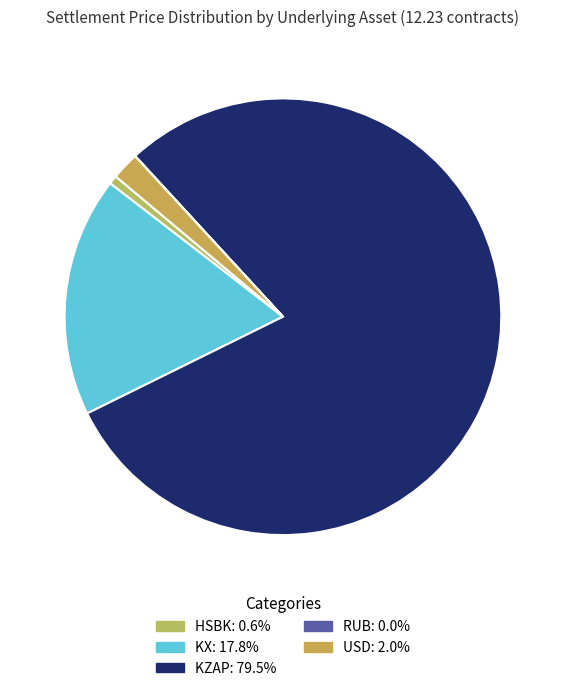

True or false: KX accounts for 30% of the total.

False